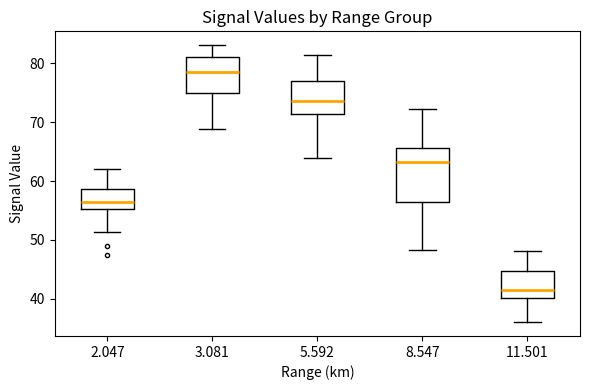

Comparing the boxes themselves (not the whiskers), which one is the tallest?

8.547